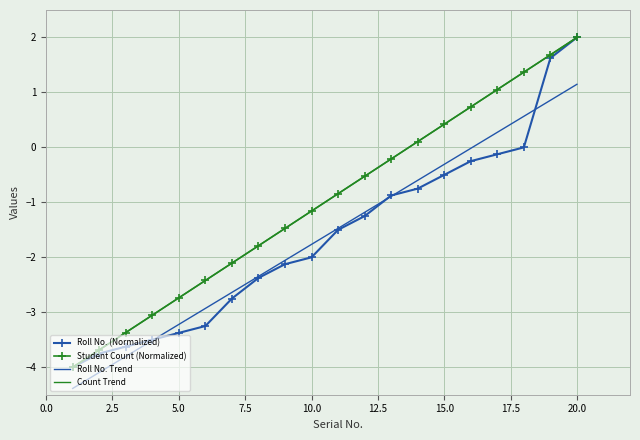

True or false: Student Count (Normalized) and Roll No. Trend cross at least once.

False